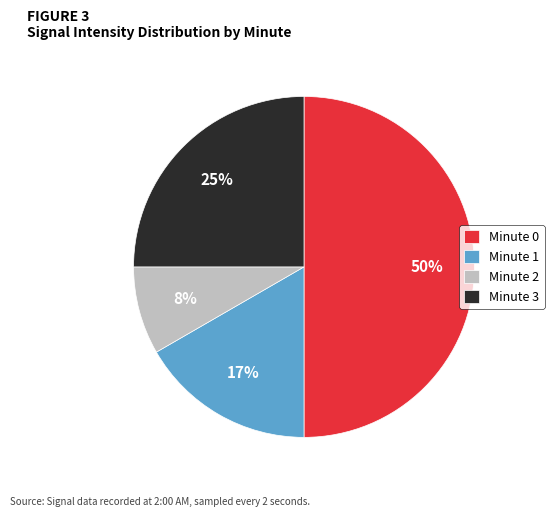

Does Minute 2 account for over 50% of the chart?

No